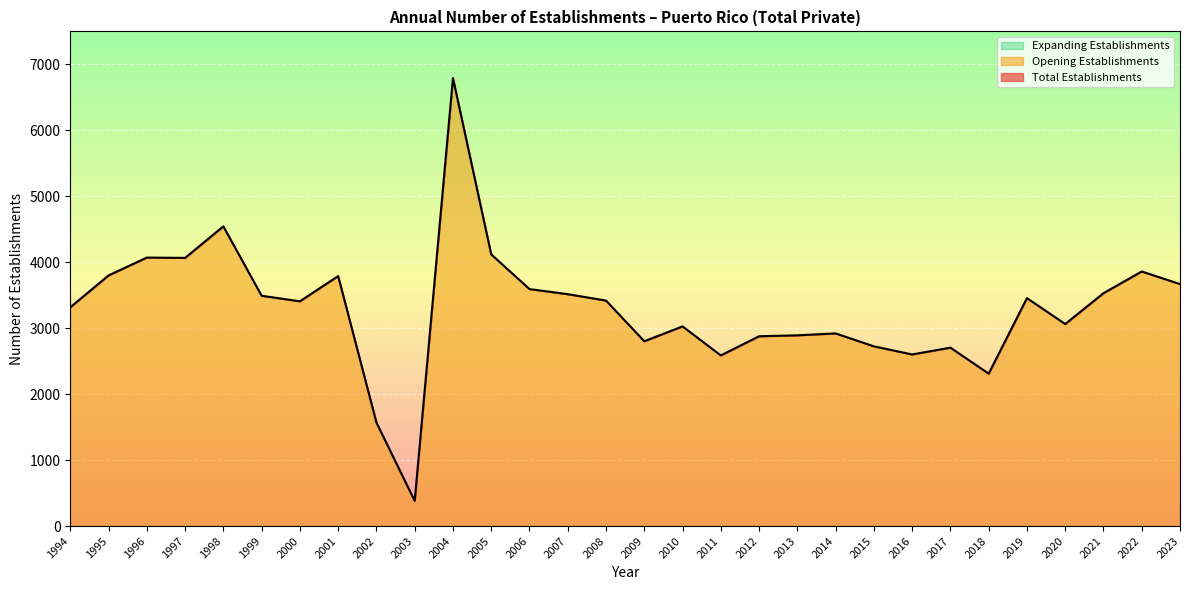

Count the number of data series in this chart.

3